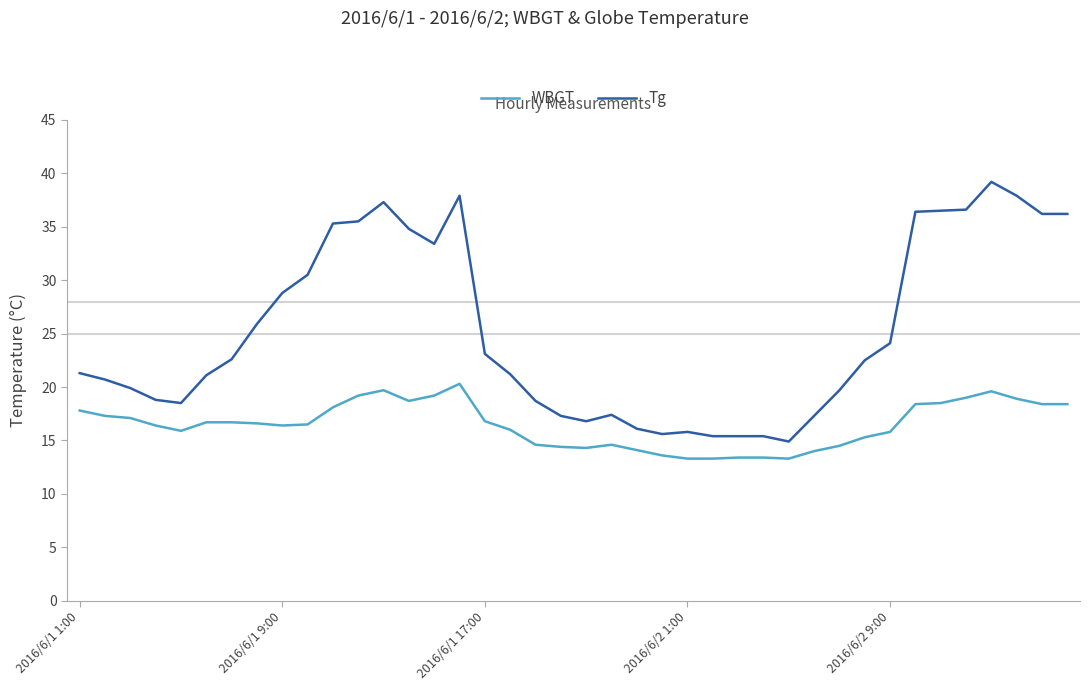

List the series in order of their overall mean, lowest first.

WBGT, Tg